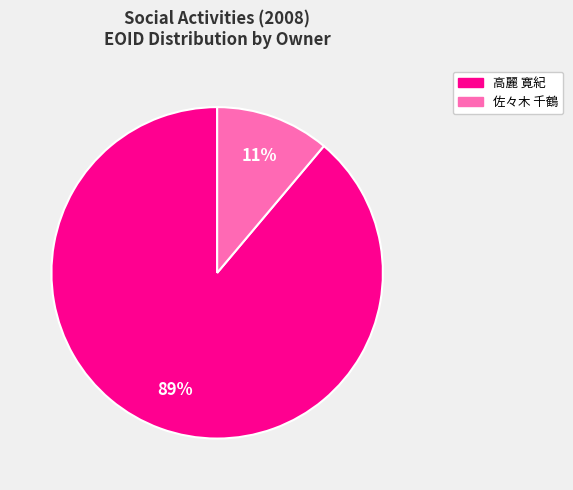

Is there any slice that represents more than half of the pie?

Yes